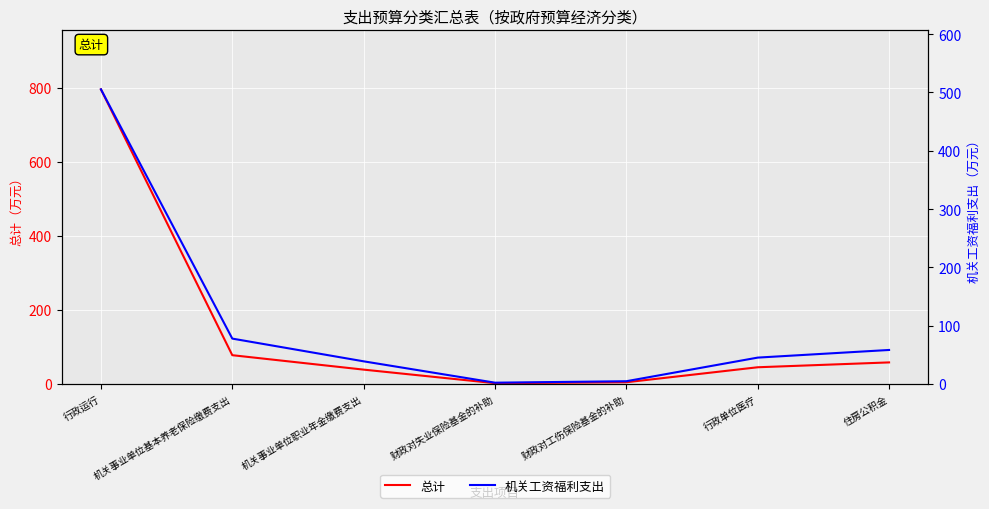

Reading right to left, what are all the values shown in this chart?

总计: 58.5	45.4	4.9	2.4	39.0	78.0	795.7
机关工资福利支出: 58.5	45.4	4.9	2.4	39.0	78.0	505.3